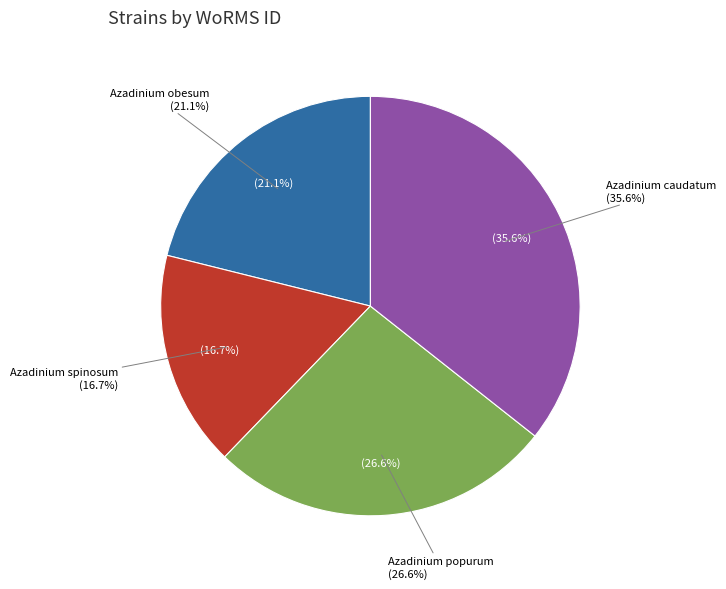

Does any single category account for the majority?

No